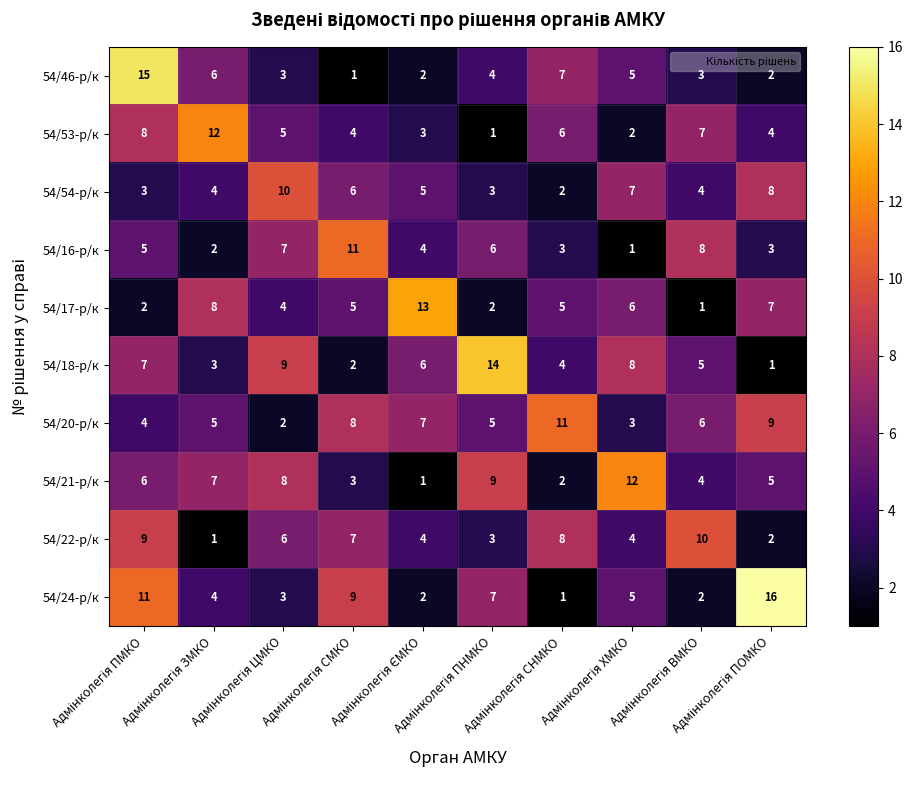

What is the sum of all 54/20-р/к values?

60